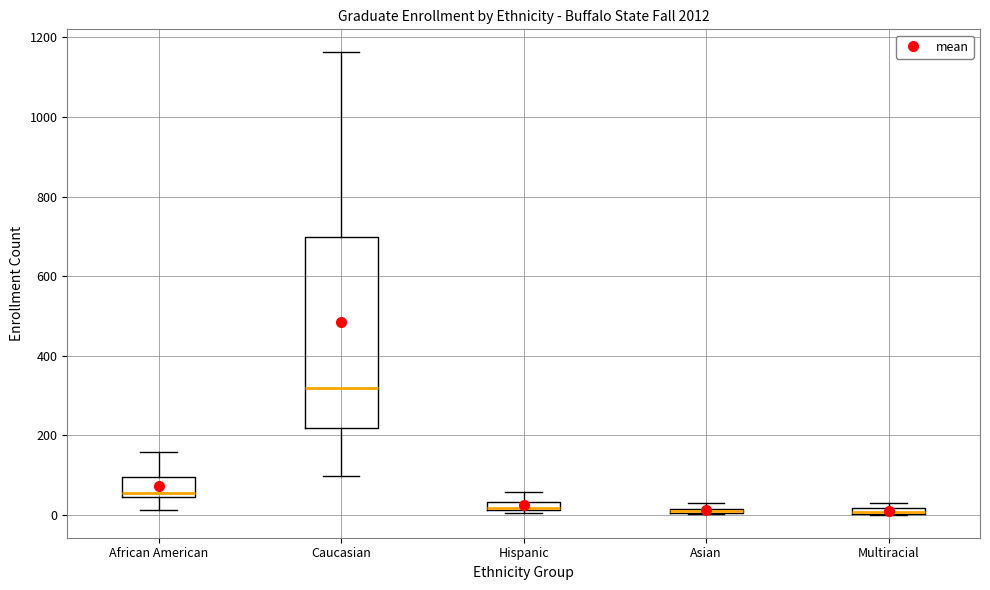

Comparing the boxes themselves (not the whiskers), which one is the tallest?

Caucasian